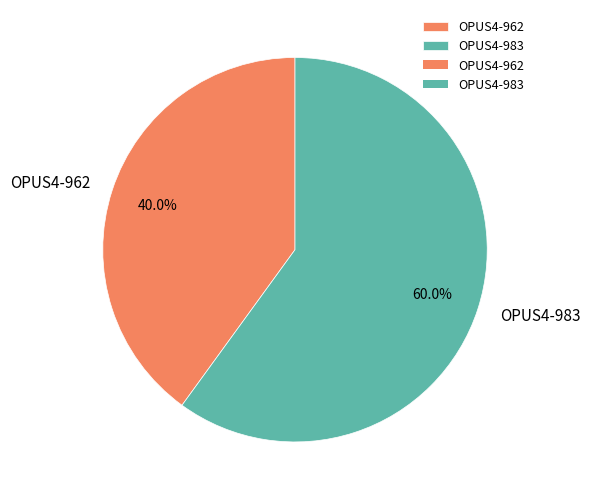

True or false: OPUS4-962 accounts for 35% of the total.

False